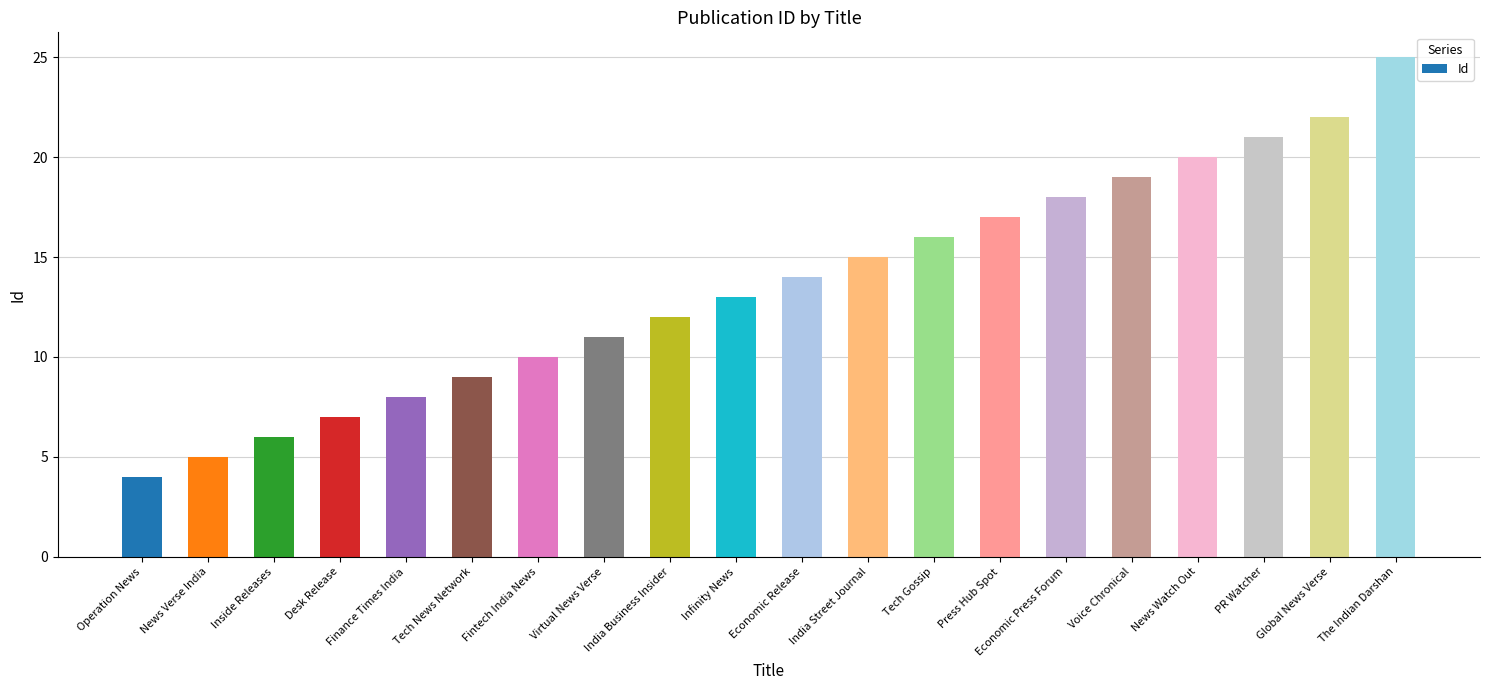

What is the average value?

14